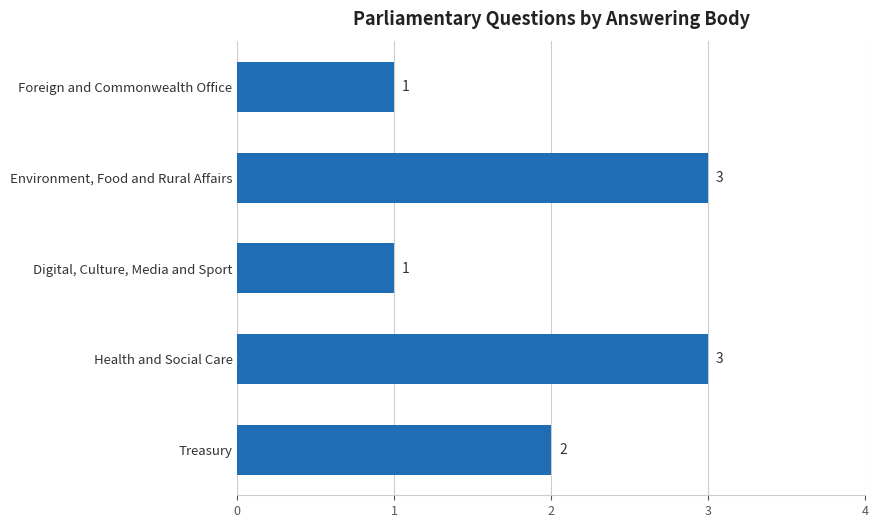

What is the ratio of the value at Foreign and Commonwealth Office to the value at Digital, Culture, Media and Sport?

1.0